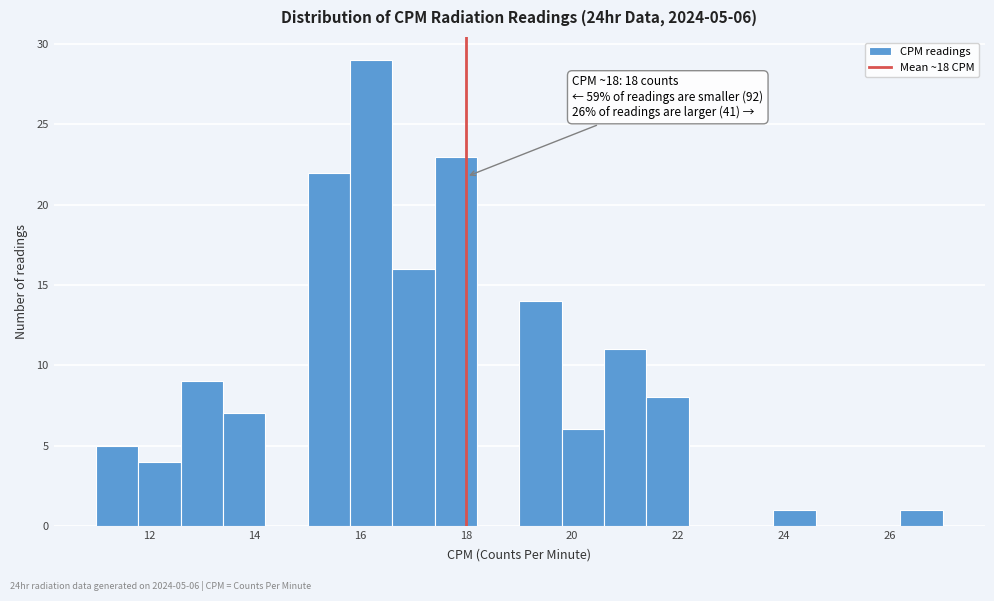

Which range on the x-axis has the tallest bar?

15.8 to 16.6